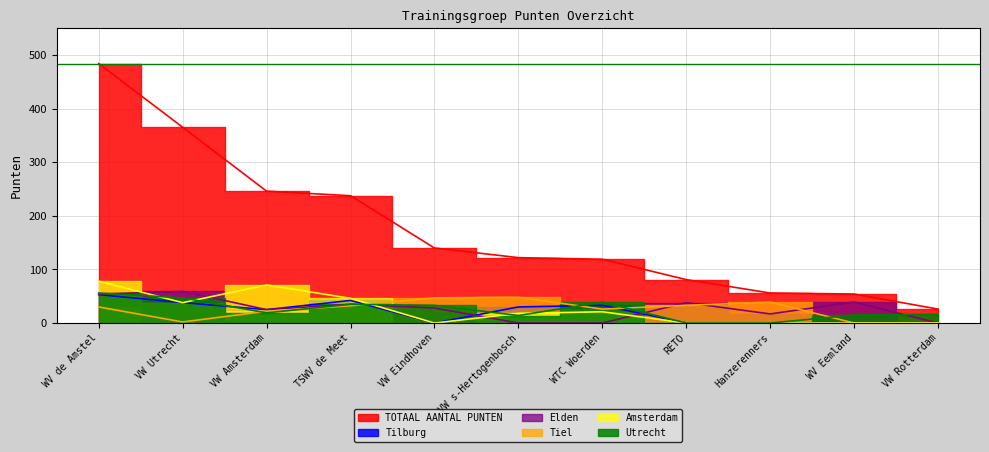

Reading left to right, what are all the values shown in this chart?

TOTAAL AANTAL PUNTEN: 484.0	365.2	246.0	237.5	140.0	122.0	119.0	81.0	56.0	54.1	26.0
Tilburg: 53.0	38.1	25.0	42.1	0.0	30.0	33.0	0.0	0.0	0.0	0.0
Elden: 54.0	59.0	25.0	35.1	28.0	0.0	0.0	38.0	17.0	39.1	0.0
Tiel: 30.0	2.0	22.0	32.1	47.0	48.0	26.0	33.0	39.0	0.0	0.0
Amsterdam: 78.0	38.0	71.0	46.1	0.0	18.0	21.0	0.0	0.0	0.0	0.0
Utrecht: 56.0	47.0	19.0	35.0	33.0	14.0	39.0	0.0	0.0	15.0	16.0